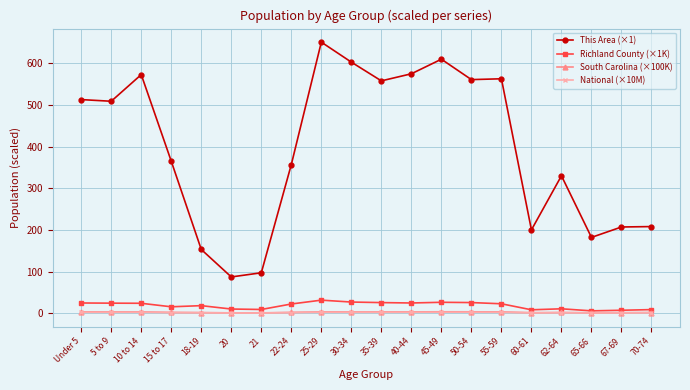

Between 55-59 and 70-74, which series saw the biggest shift?

This Area (×1)